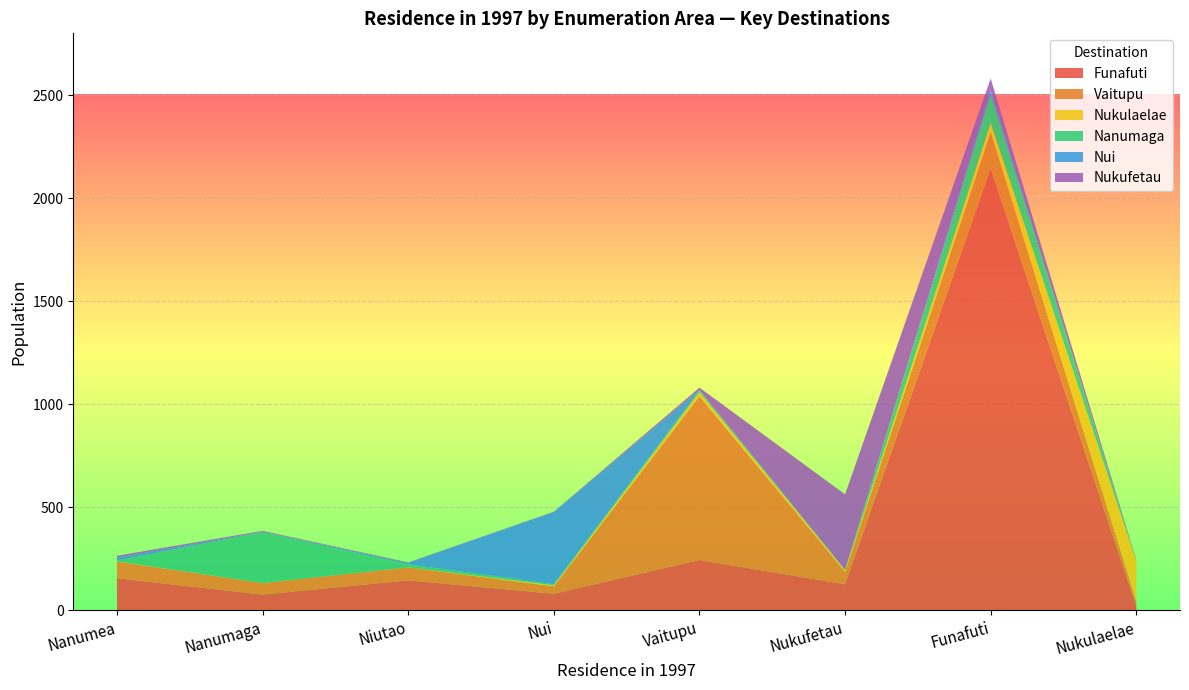

At which category is the sum across all series the highest?

Funafuti